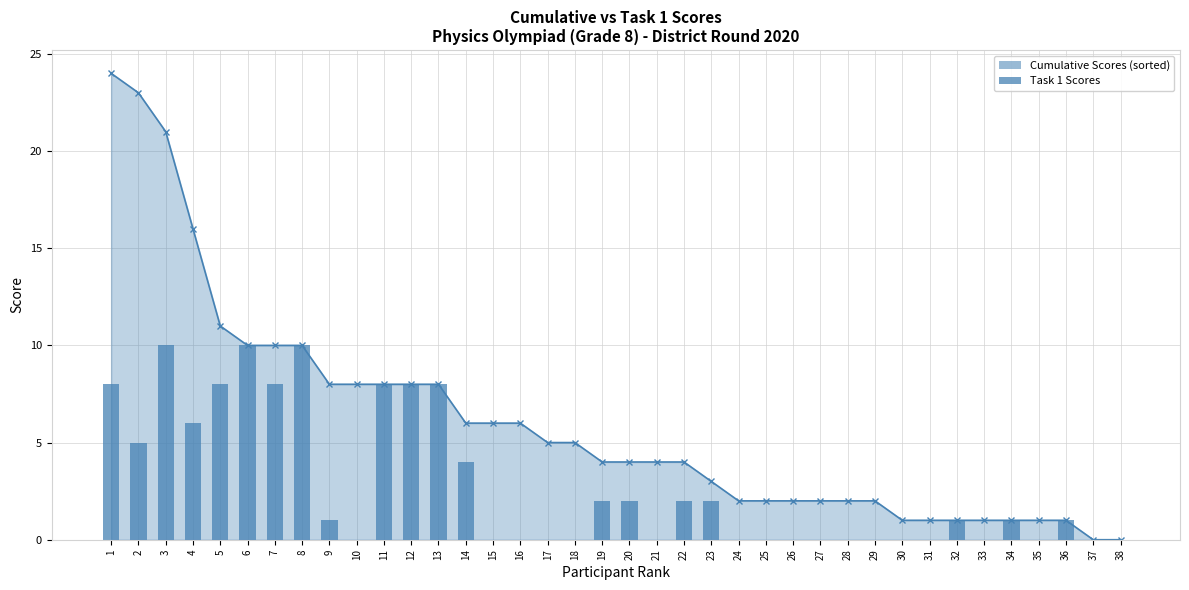

Which series has the largest total across all categories?

Cumulative Scores (sorted)